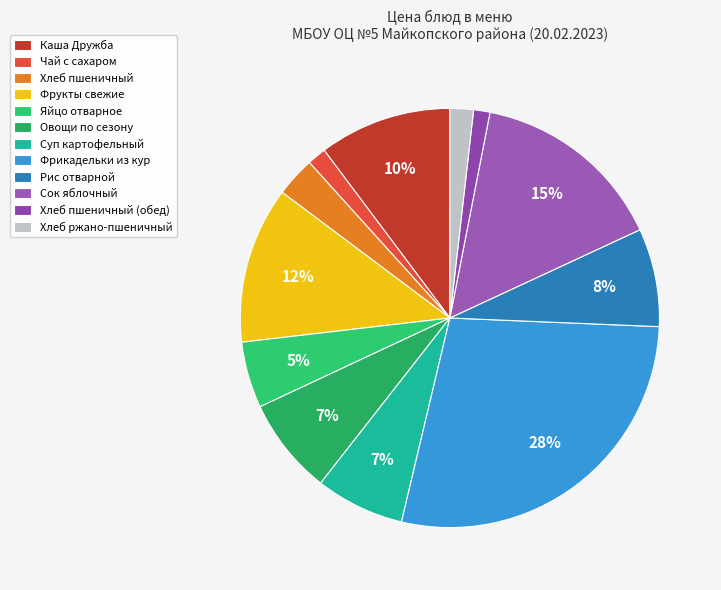

How many slices are in this pie chart?

12